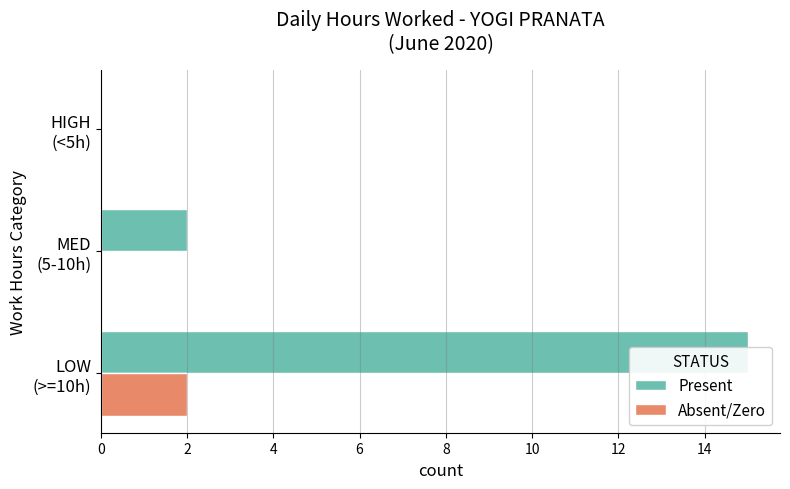

Which series has the widest spread of values?

Present